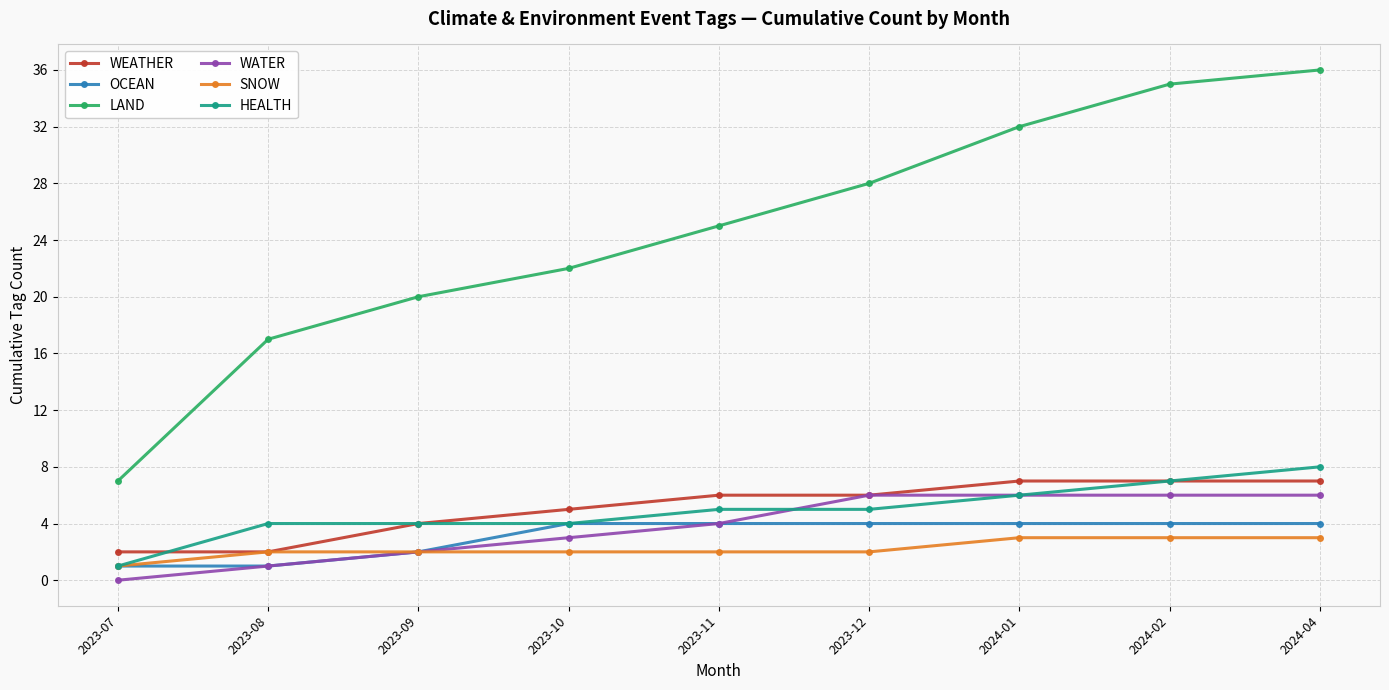

What is the value of the HEALTH point at the 4th from the left?

4